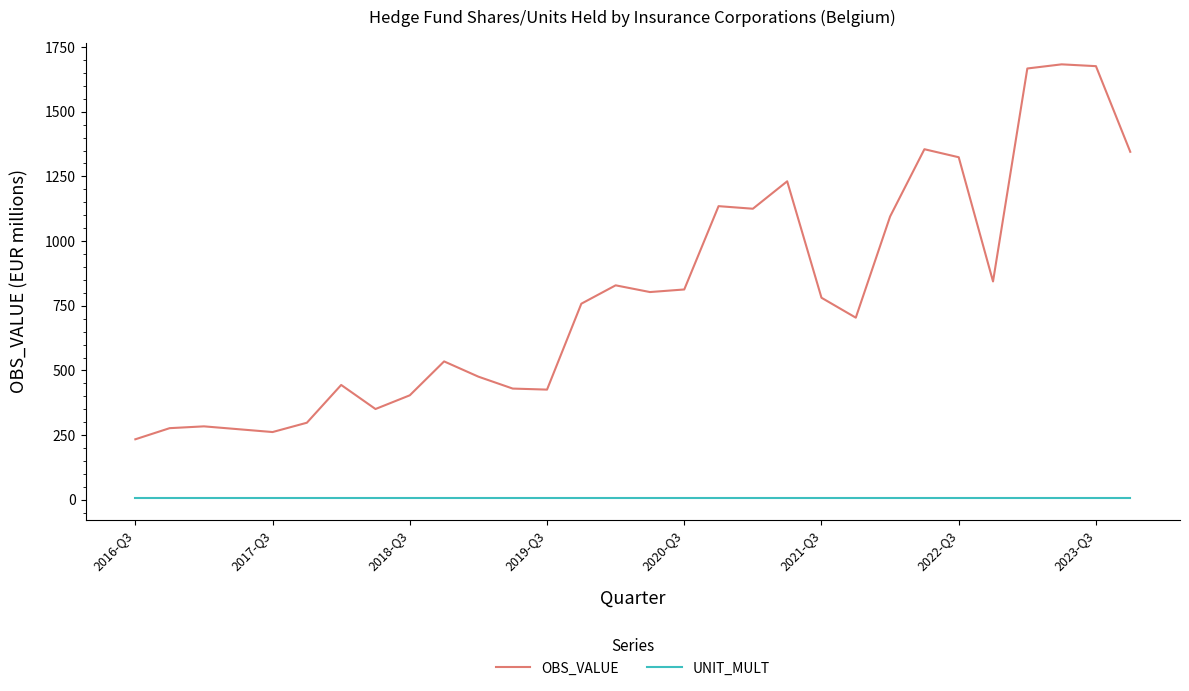

True or false: UNIT_MULT and OBS_VALUE intersect in this chart.

False